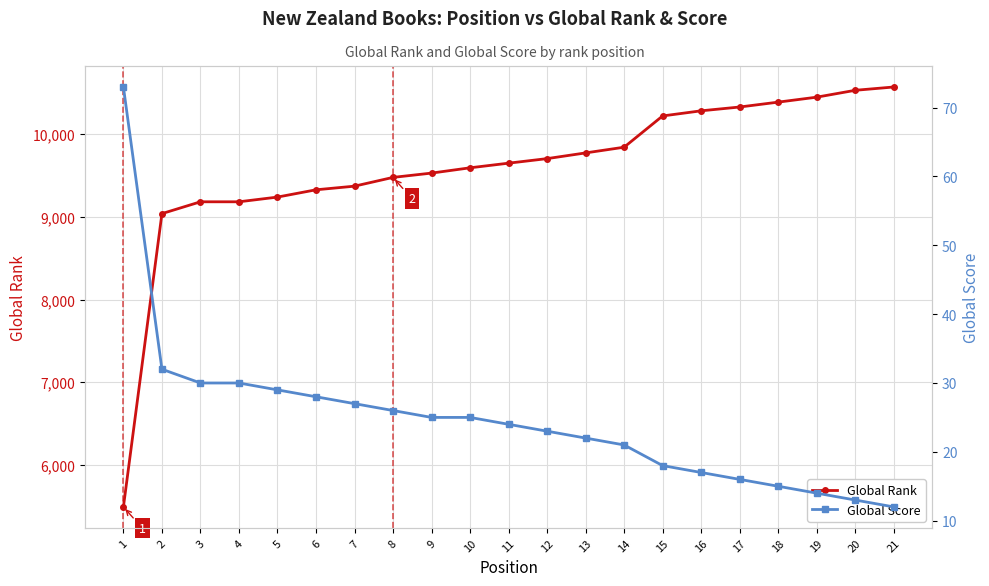

True or false: Global Rank and Global Score cross at least once.

False